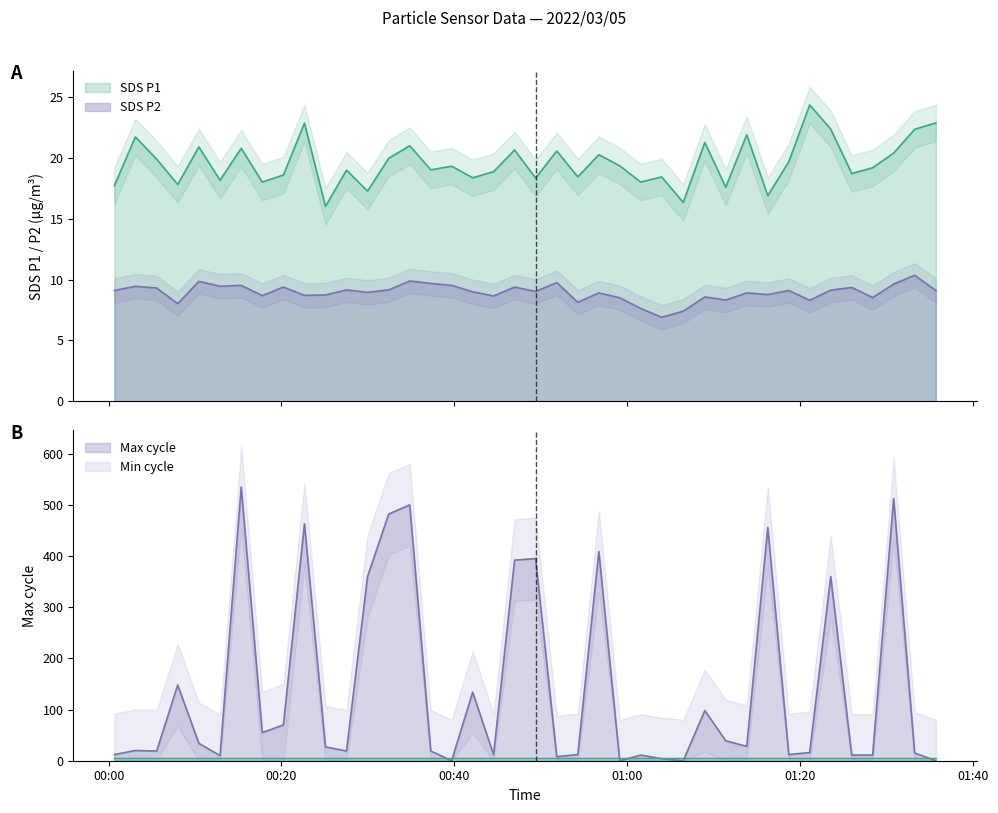

What is the sum of the SDS_P1 values at 2022/03/05 00:49:25 and 2022/03/05 00:08:00?

36.1